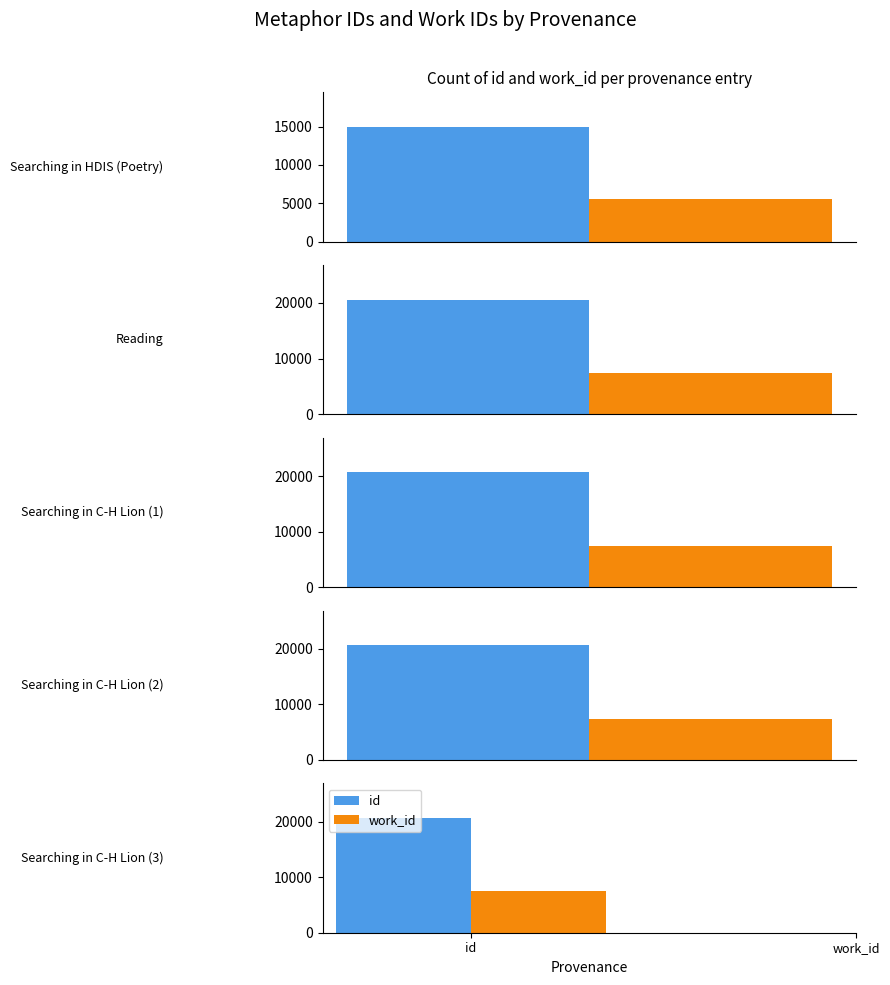

What are all the series names shown in the legend?

id, work_id